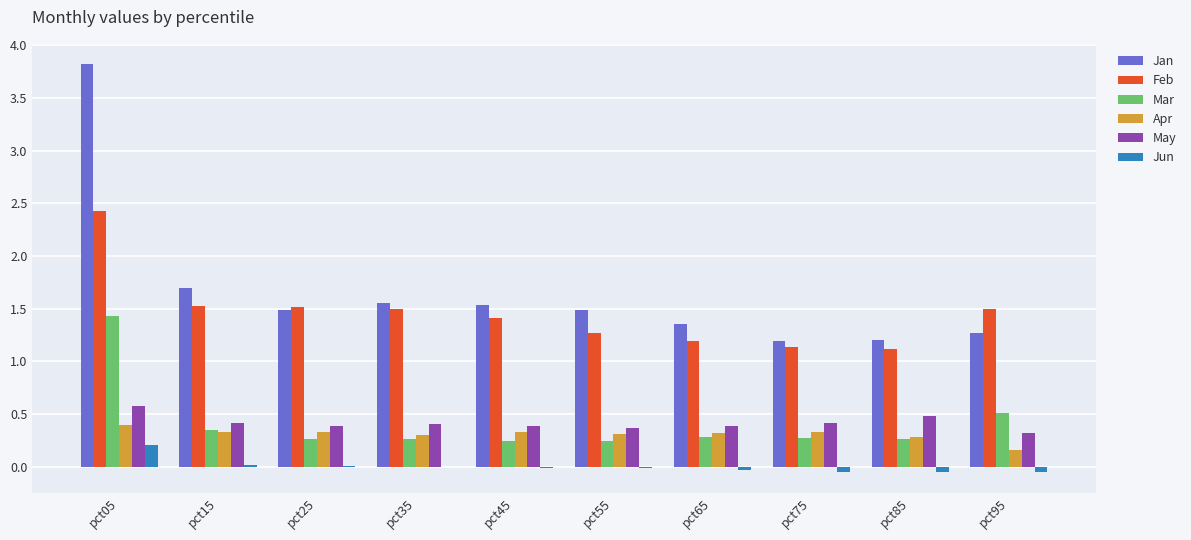

True or false: Jun has a value of 0.0 at pct25.

True